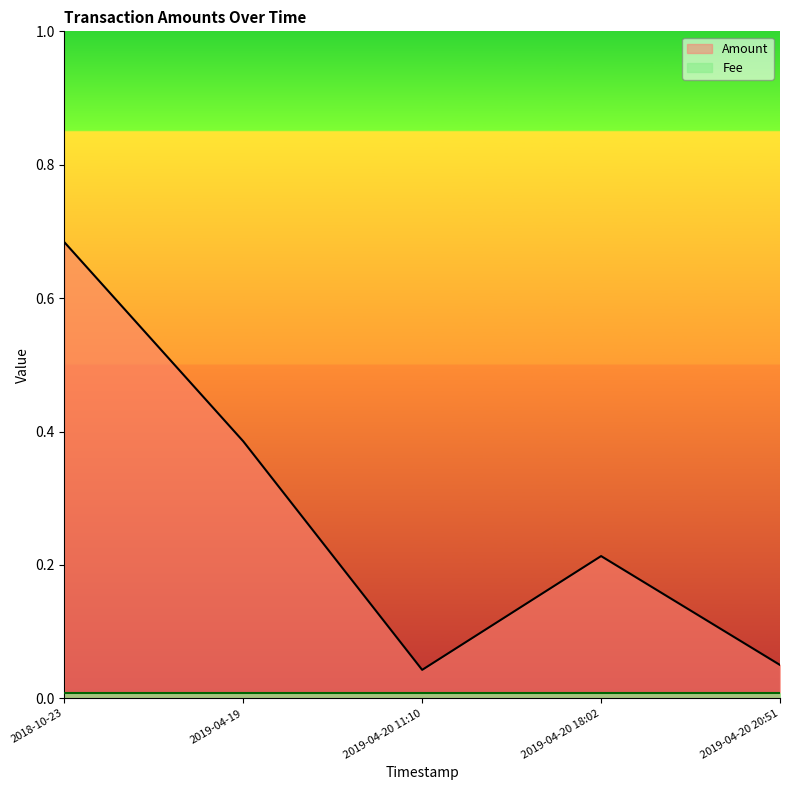

At which category does the data reach its first local valley?

2019-04-20 11:10